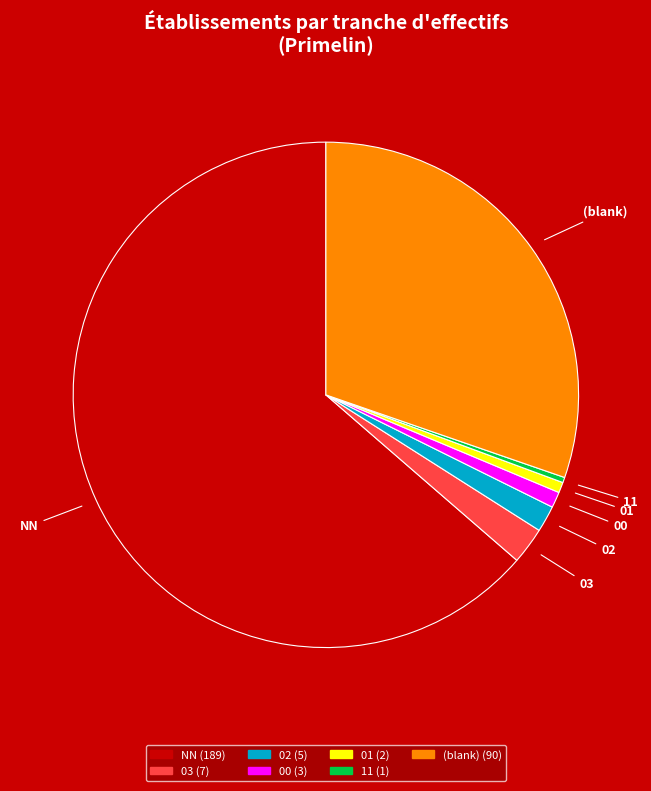

Is there any slice that represents more than half of the pie?

Yes